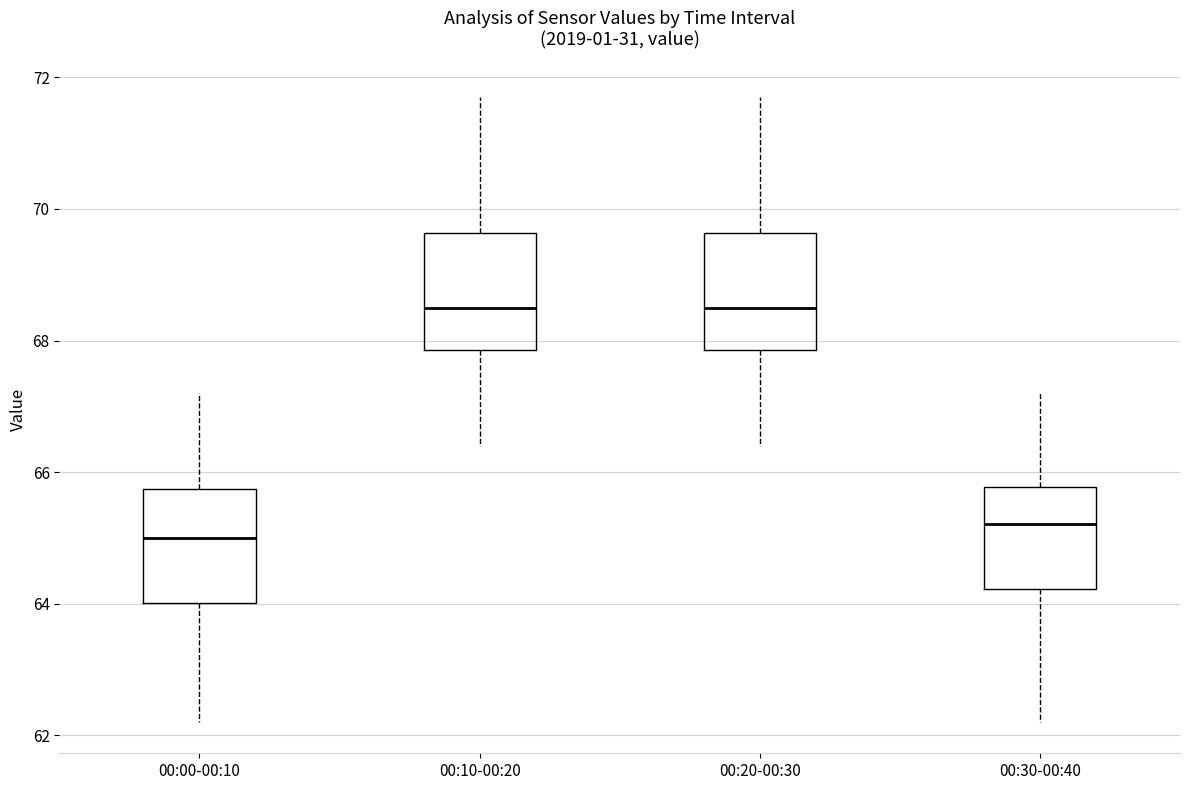

Where does the lower whisker of the box for 00:20-00:30 end on the y-axis? The values are not printed on the chart, so give them approximately, as read against the axis.

66.4